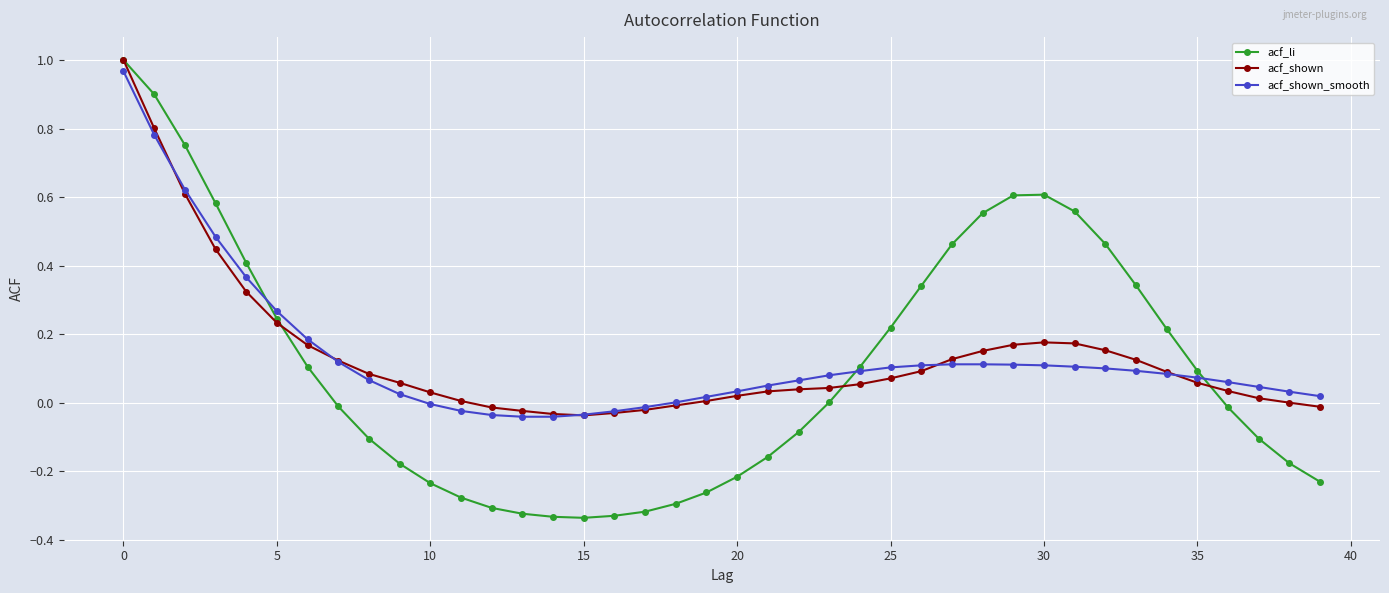

True or false: acf_shown has more than 0 points higher than both neighbors.

True